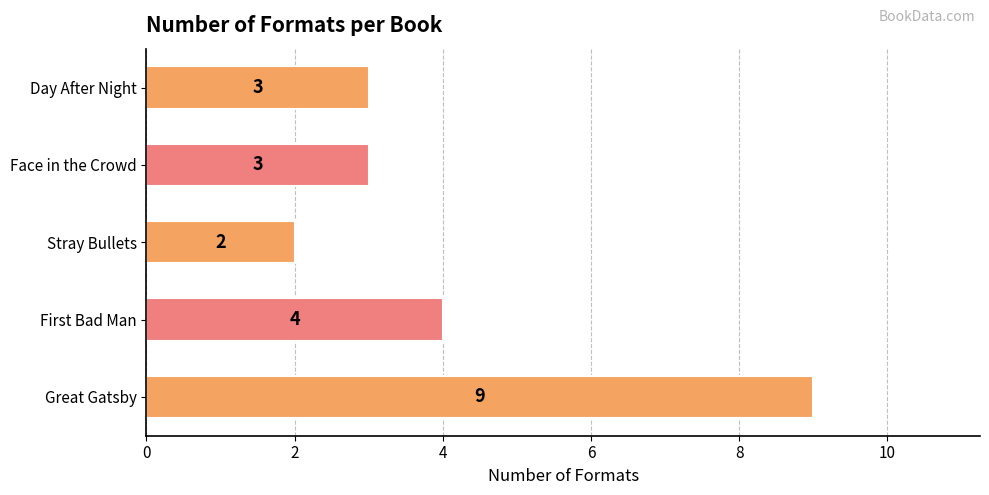

Approximately how many times larger is the value at First Bad Man compared to Face in the Crowd?

1.3